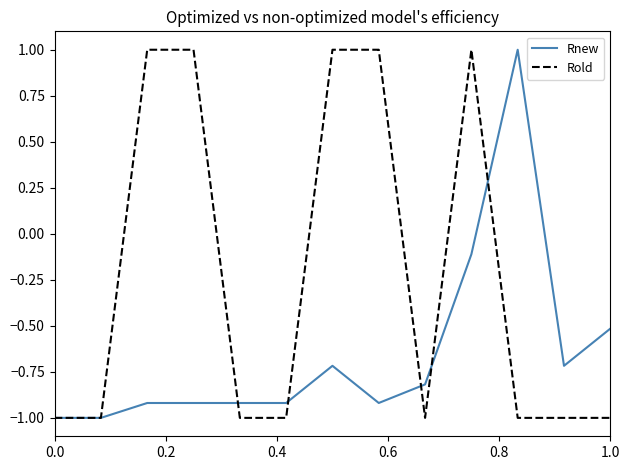

What are all the series names shown in the legend?

Rnew, Rold